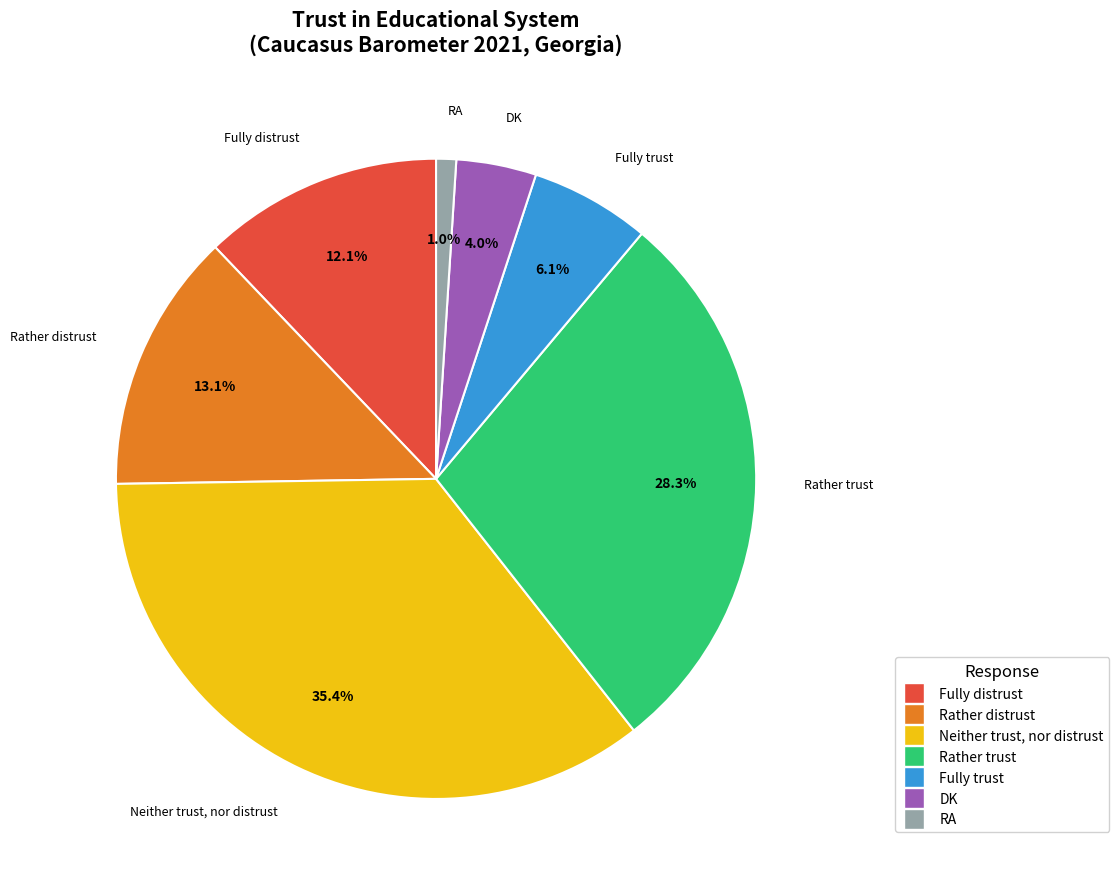

Combined, what portion of the pie is Rather trust and DK?

32.3%